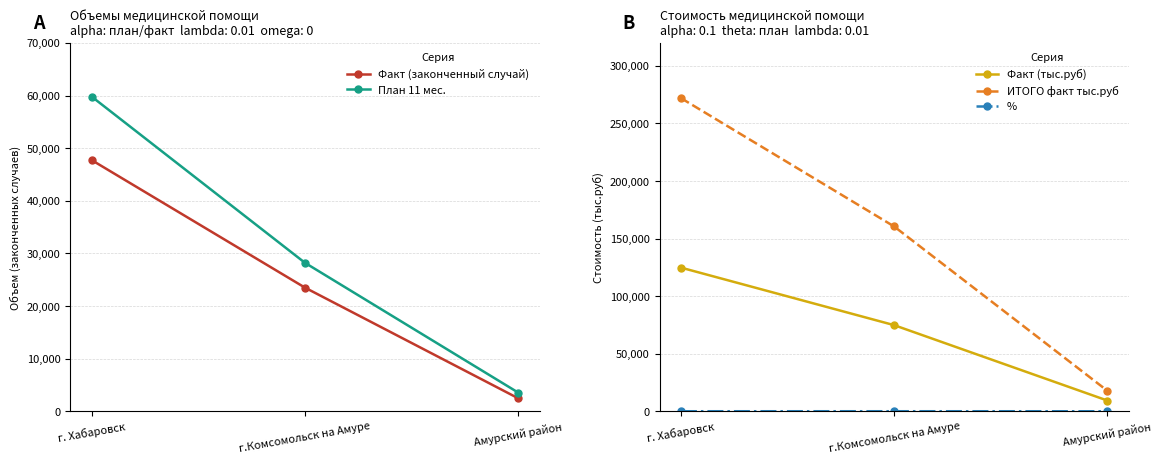

What is the difference between the maximum and minimum values in the План 11 мес. series?

56219